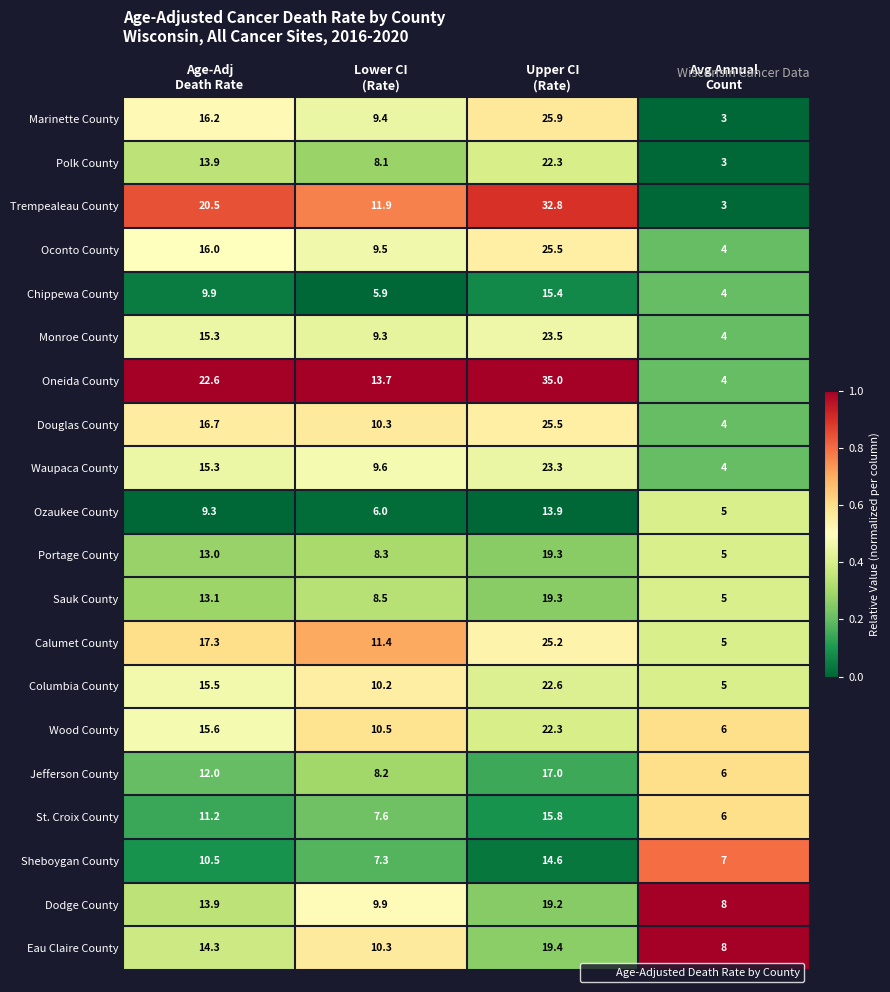

At how many categories does at least one series exceed 6?

4